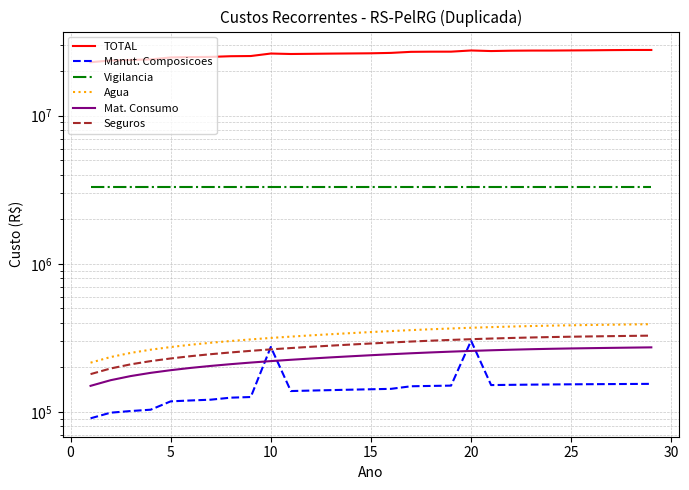

What is the average value of the Seguros series?

279180.2